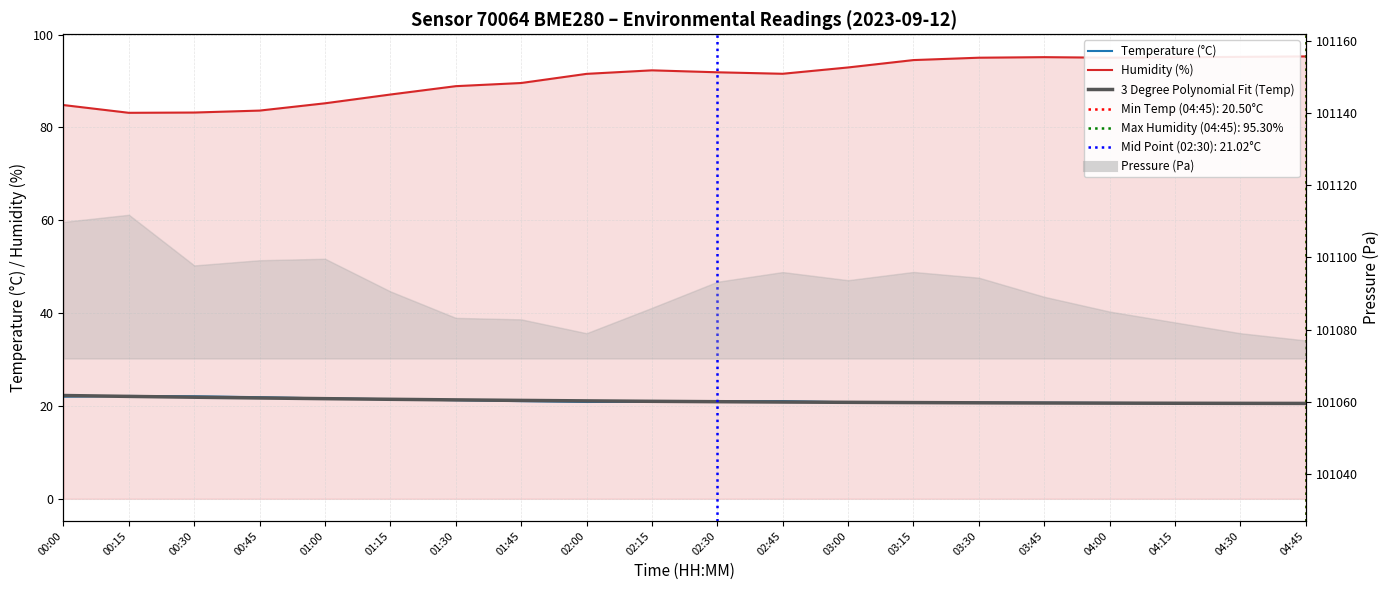

Reading right to left, what are all the values shown in this chart?

Temperature (°C): 04:45=20.5	04:30=20.6	04:15=20.6	04:00=20.6	03:45=20.7	03:30=20.7	03:15=20.6	03:00=20.8	02:45=21.1	02:30=21.0	02:15=20.9	02:00=20.9	01:45=21.0	01:30=21.2	01:15=21.5	01:00=21.6	00:45=21.9	00:30=22.1	00:15=22.1	00:00=22.0
Humidity (%): 04:45=95.3	04:30=95.2	04:15=95.1	04:00=95.0	03:45=95.1	03:30=95.0	03:15=94.5	03:00=92.9	02:45=91.6	02:30=91.9	02:15=92.3	02:00=91.5	01:45=89.6	01:30=88.9	01:15=87.1	01:00=85.2	00:45=83.6	00:30=83.2	00:15=83.2	00:00=84.8
3 Degree Polynomial Fit (Temp): 04:45=20.6	04:30=20.6	04:15=20.6	04:00=20.6	03:45=20.6	03:30=20.7	03:15=20.7	03:00=20.8	02:45=20.8	02:30=20.9	02:15=21.0	02:00=21.1	01:45=21.2	01:30=21.3	01:15=21.4	01:00=21.6	00:45=21.7	00:30=21.9	00:15=22.1	00:00=22.3